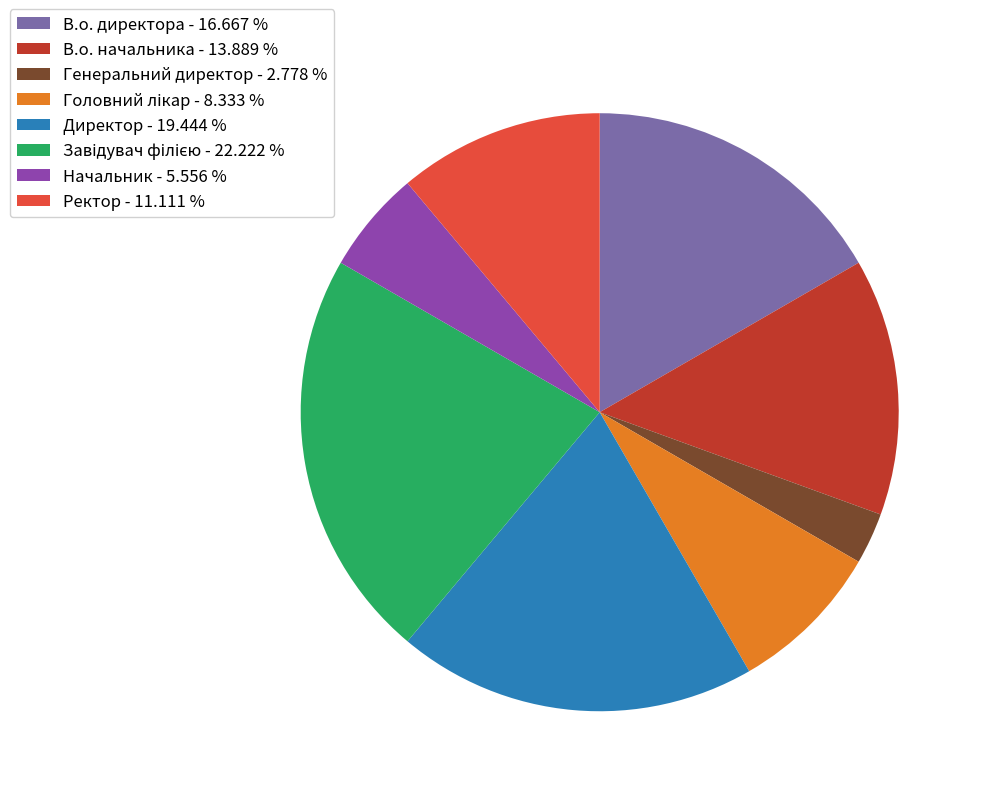

Is В.о. директора the majority of the pie?

No